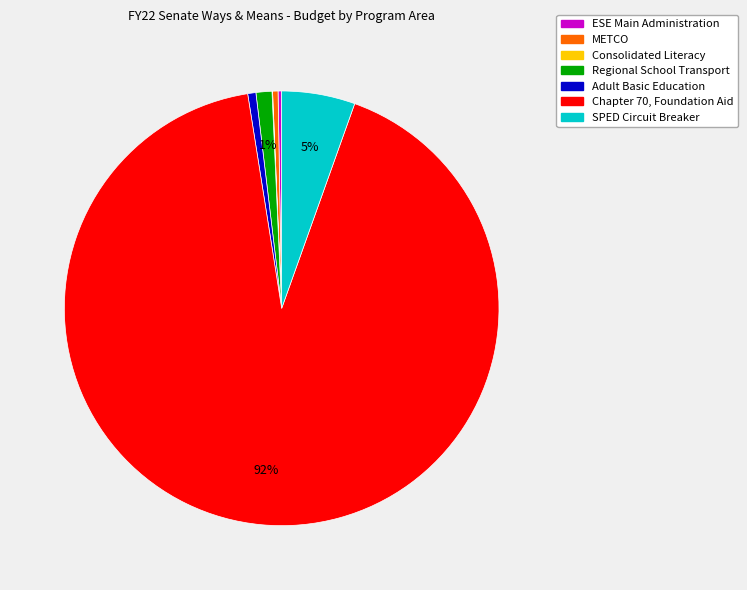

To the nearest percent, what is the average slice percentage?

14%